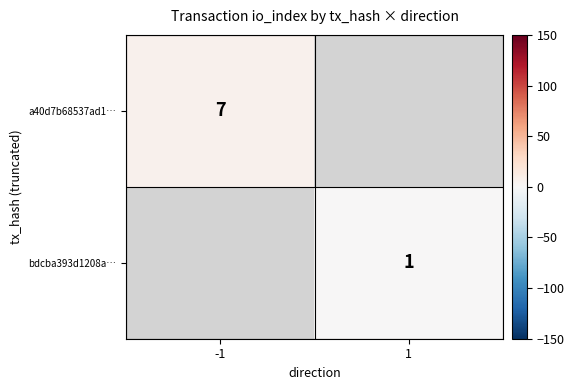

At which category does the chart reach its minimum across all series?

1